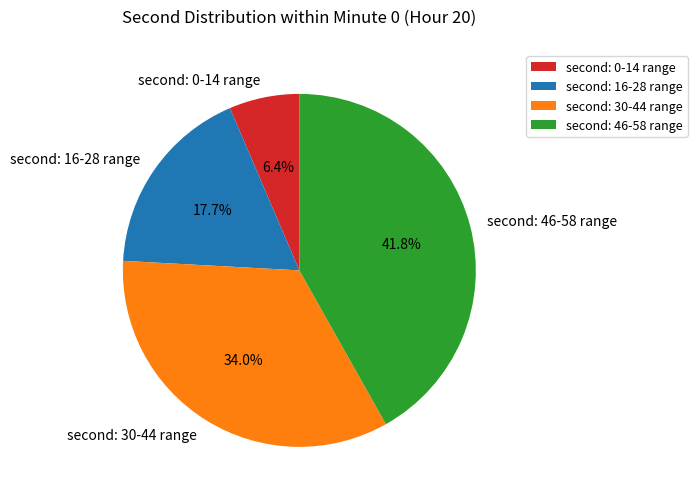

Is there a majority slice in this chart?

No